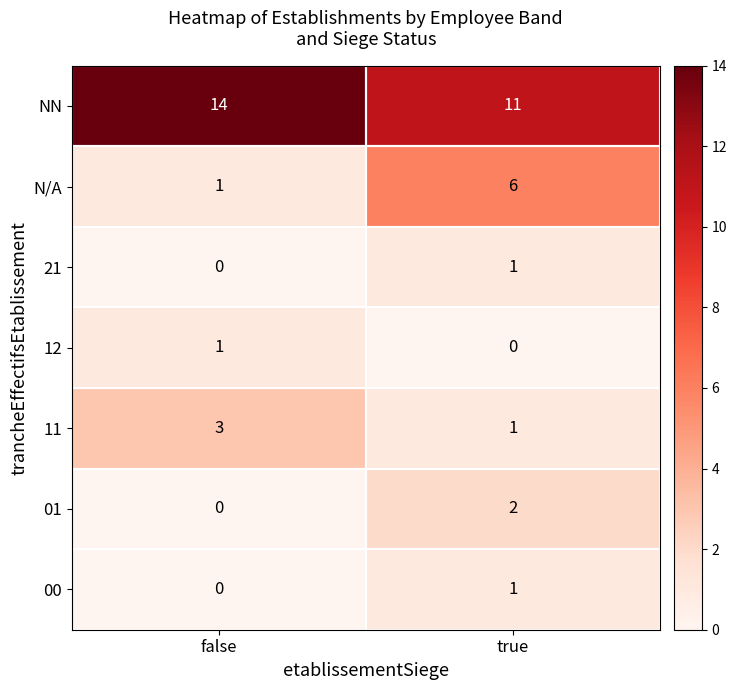

How many categories are shown in the chart?

2